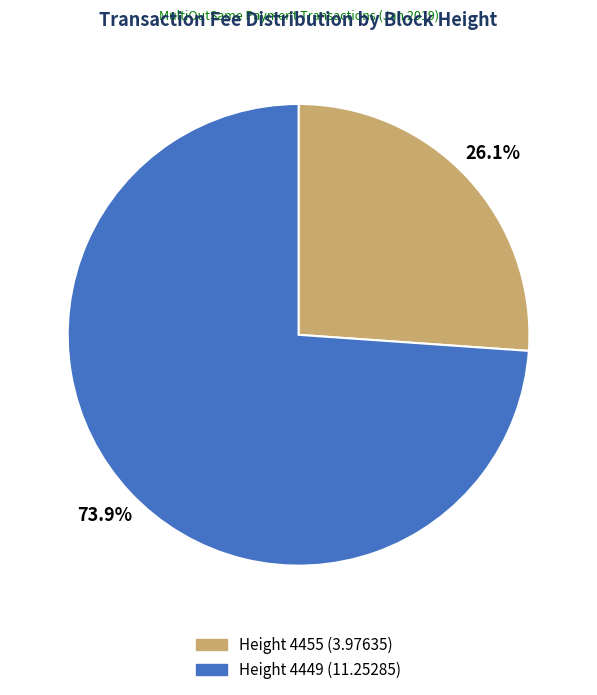

What is the total percentage of Height 4455 and Height 4449?

100.0%